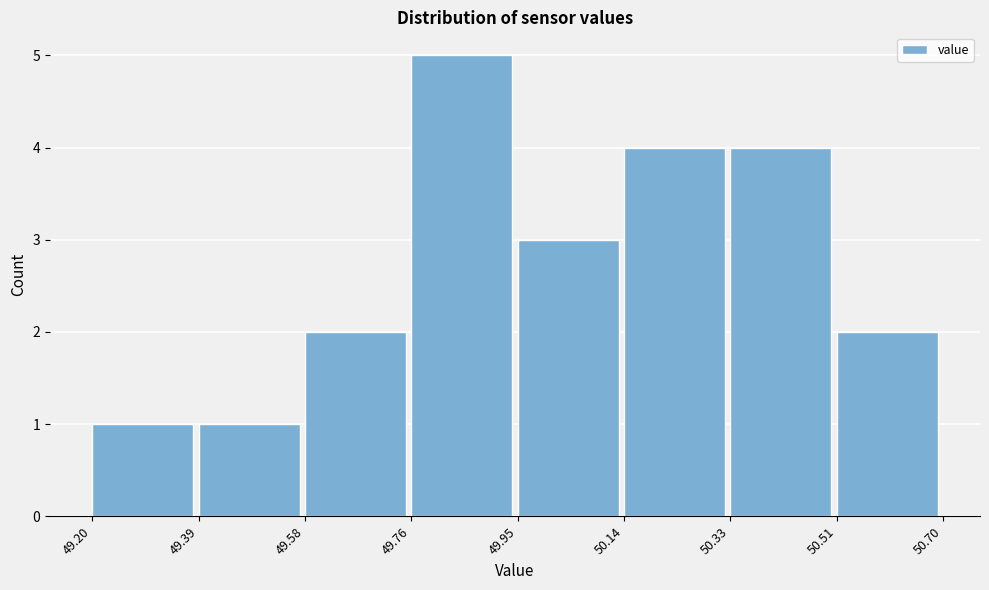

Reading left to right, list every bar in this chart as the range it spans on the x-axis followed by its height. The values are not printed on the chart, so give them approximately, as read against the axis.

49.20 to 49.39: 1
49.39 to 49.58: 1
49.58 to 49.76: 2
49.76 to 49.95: 5
49.95 to 50.14: 3
50.14 to 50.33: 4
50.33 to 50.51: 4
50.51 to 50.70: 2